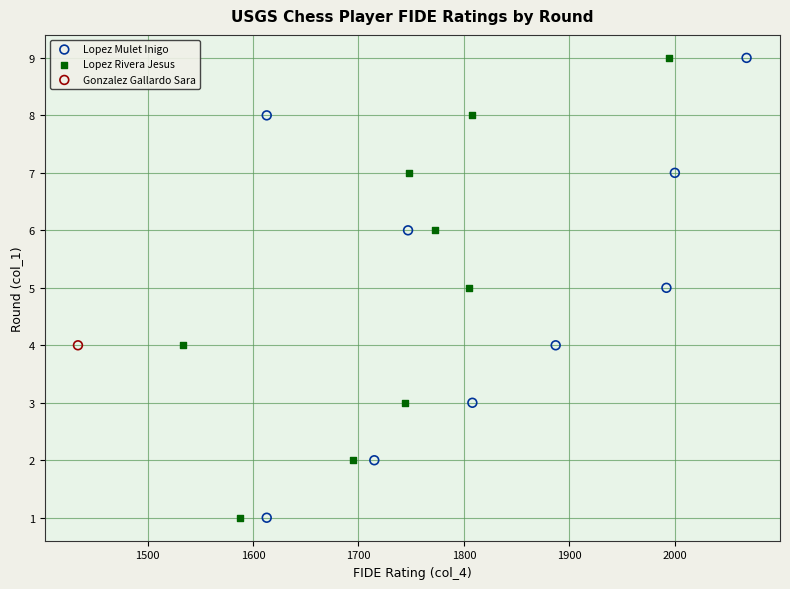

What are all the series names shown in the legend?

Lopez Mulet Inigo, Lopez Rivera Jesus, Gonzalez Gallardo Sara